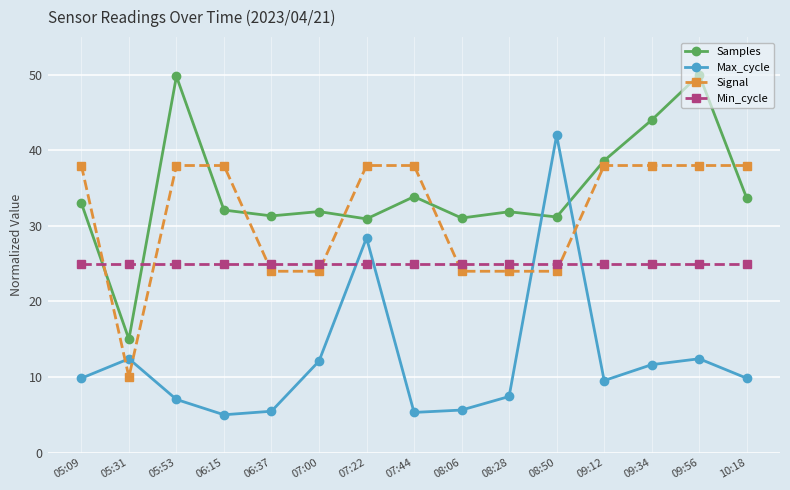

What value does the Max_cycle series have at 05:09?

9.8